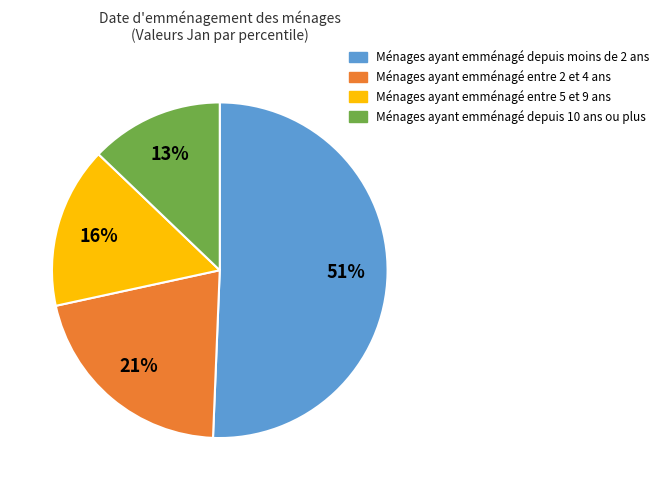

Is there any slice that represents more than half of the pie?

Yes